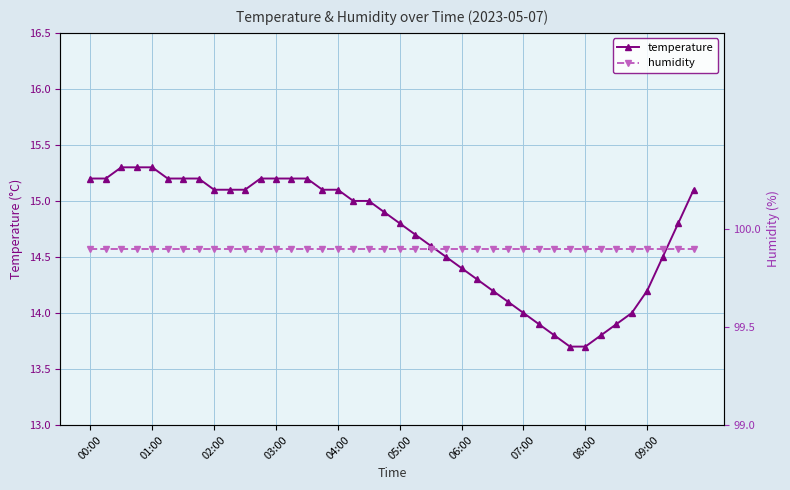

Is this an area chart (filled region under the line)?

No